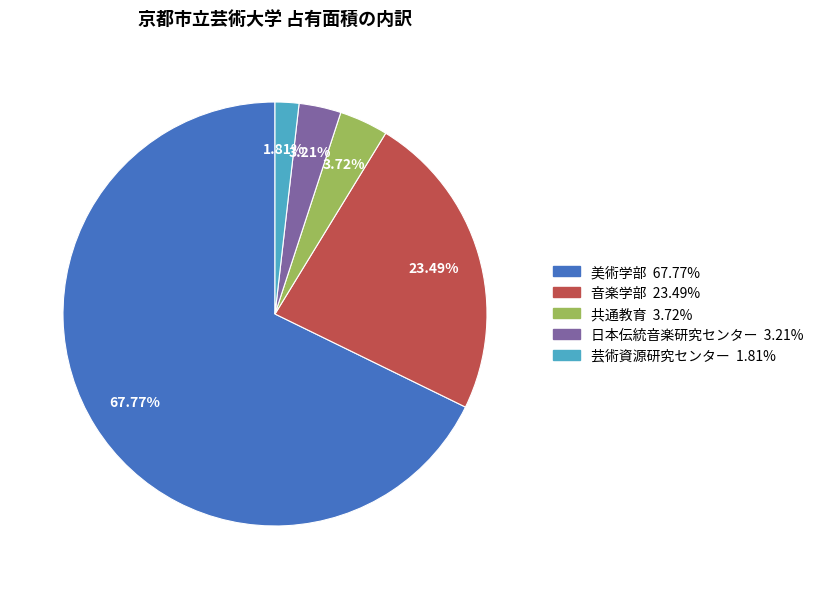

How many slices are in this pie chart?

5